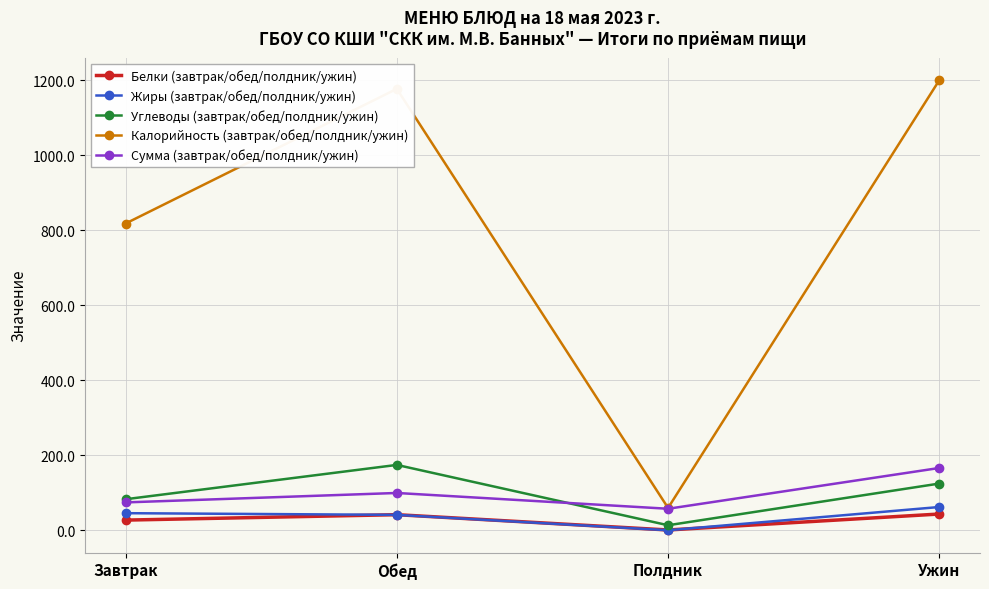

What value does the Углеводы (завтрак/обед/полдник/ужин) series have at Ужин?

125.0